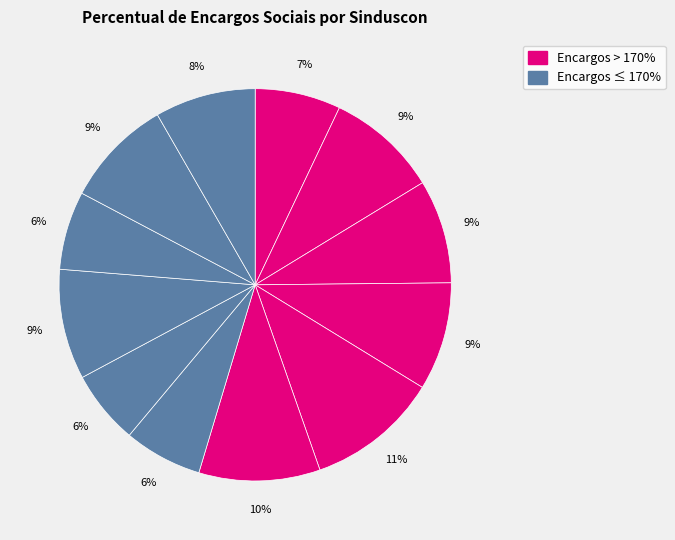

Is there a majority slice in this chart?

No